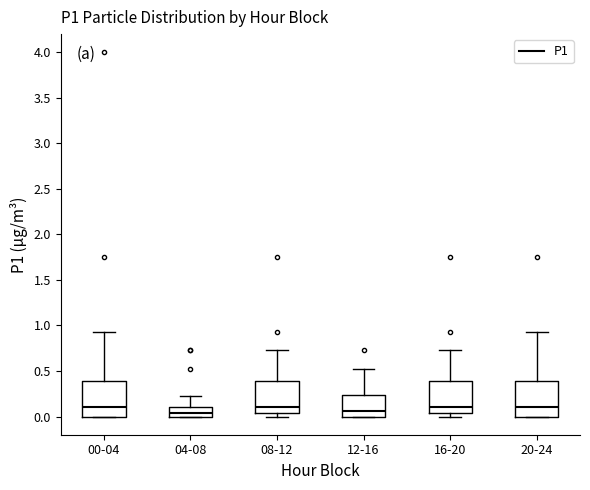

Reading left to right, read every box against the y-axis: the position of its median line, the range the box covers, and the ends of its whiskers. The values are not printed on the chart, so give them approximately, as read against the axis.

00-04: median 0.10, box 0.00 to 0.40, whiskers 0.00 to 0.95
04-08: median 0.05, box 0.00 to 0.10, whiskers 0.00 to 0.20
08-12: median 0.10, box 0.05 to 0.40, whiskers 0.00 to 0.75
12-16: median 0.05, box 0.00 to 0.25, whiskers 0.00 to 0.50
16-20: median 0.10, box 0.05 to 0.40, whiskers 0.00 to 0.75
20-24: median 0.10, box 0.00 to 0.40, whiskers 0.00 to 0.95